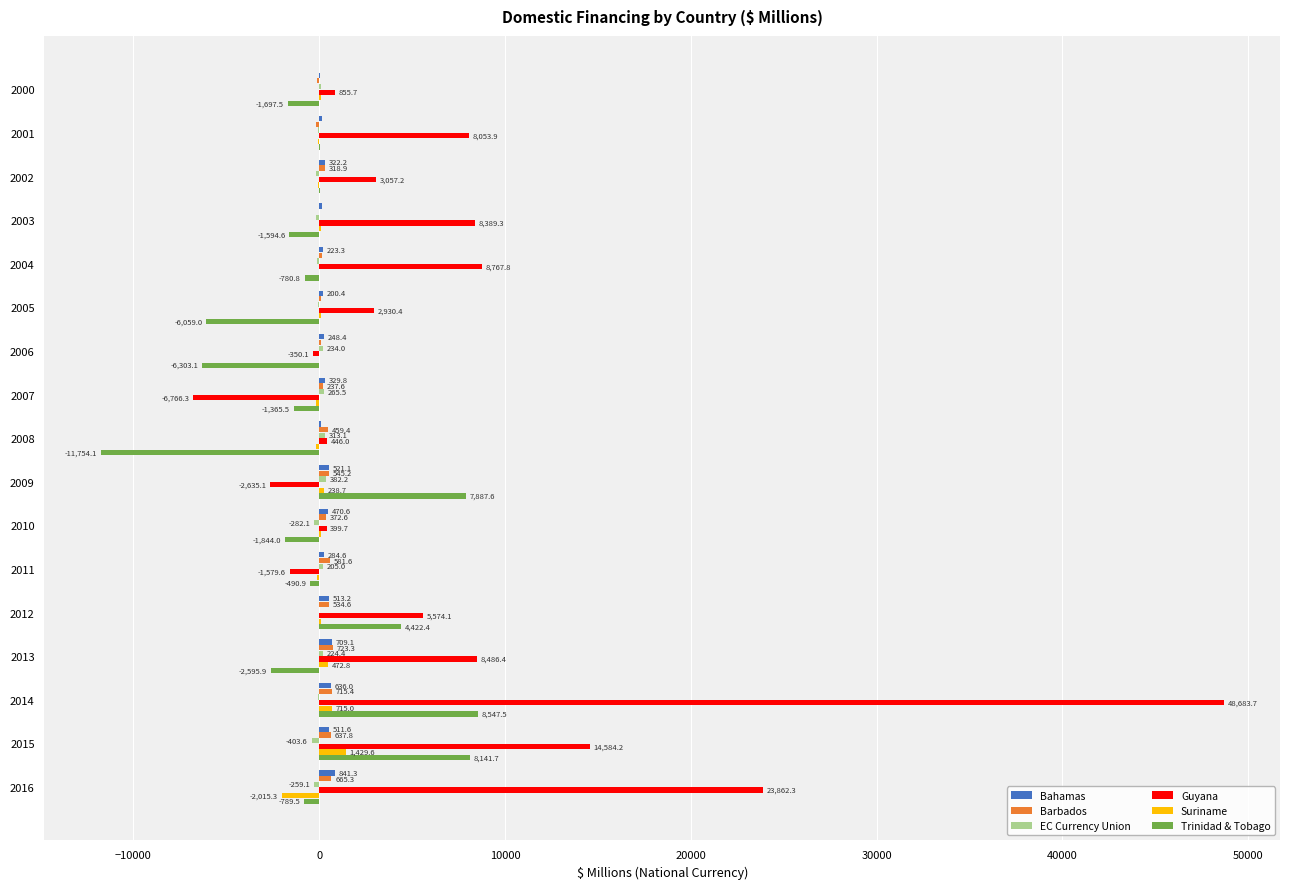

The Bahamas series shows 513.2 at 2012. True or false?

True